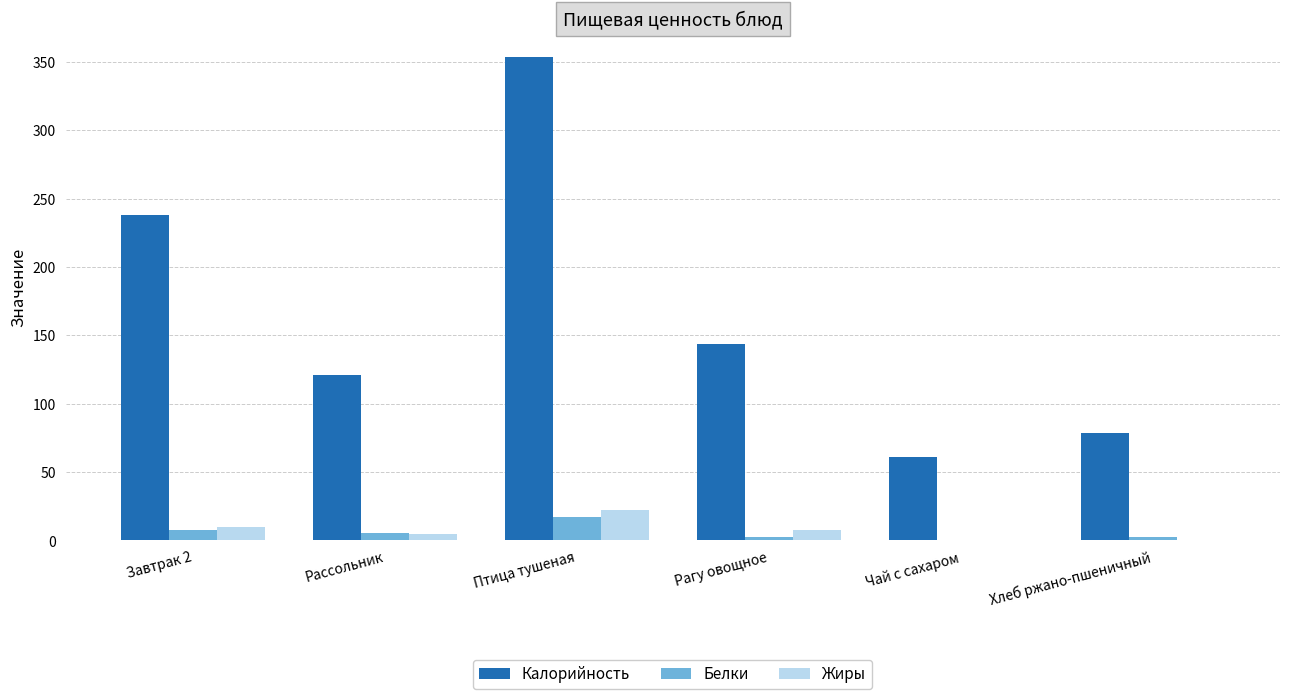

What is the average value of the Калорийность series?

165.8